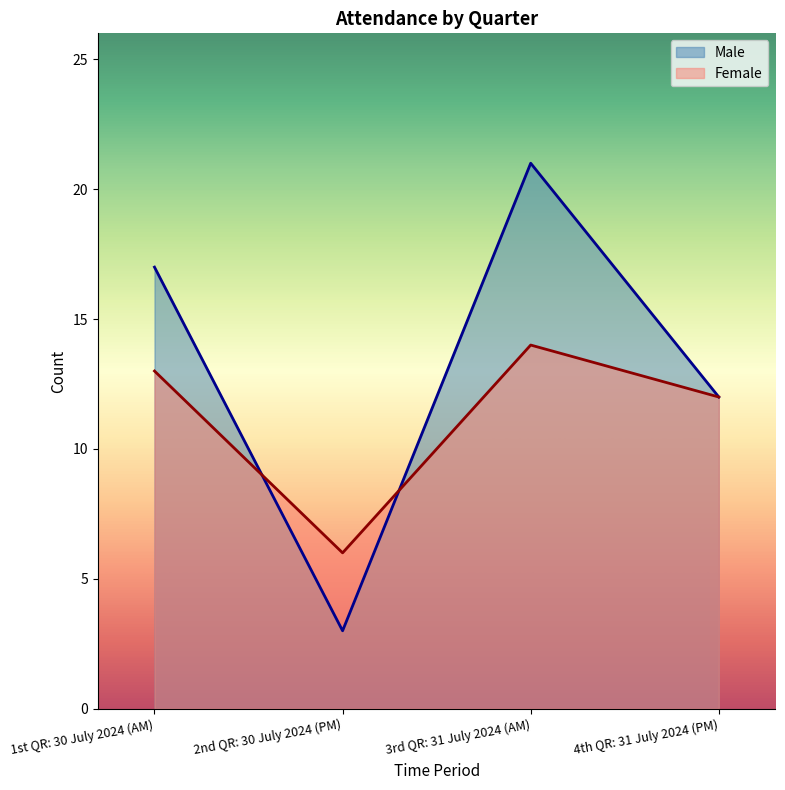

Reading left to right, list all the values displayed in this chart.

Male: 17	3	21	12
Female: 13	6	14	12